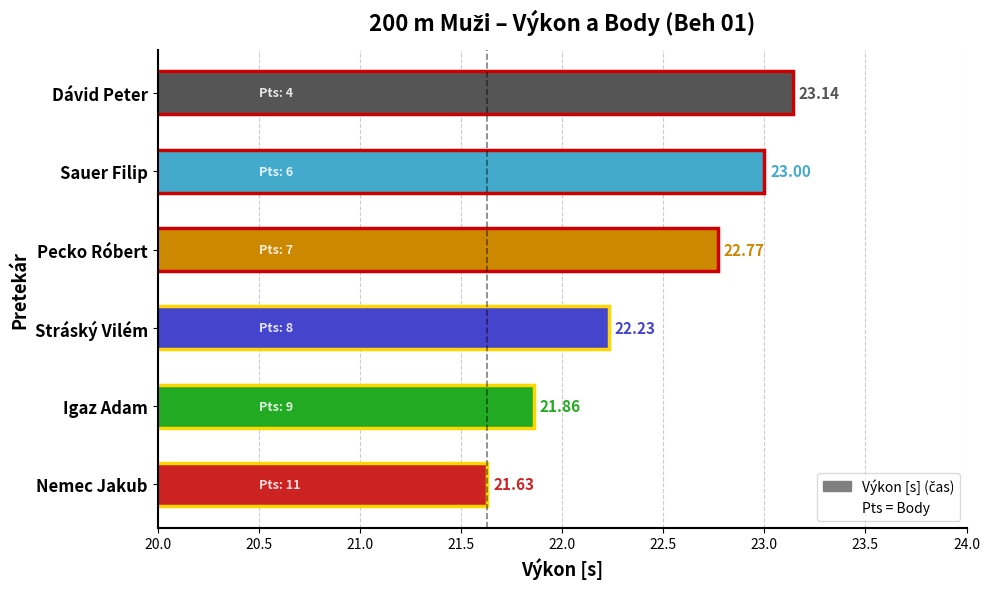

At which label is the value closest to 22?

Igaz Adam